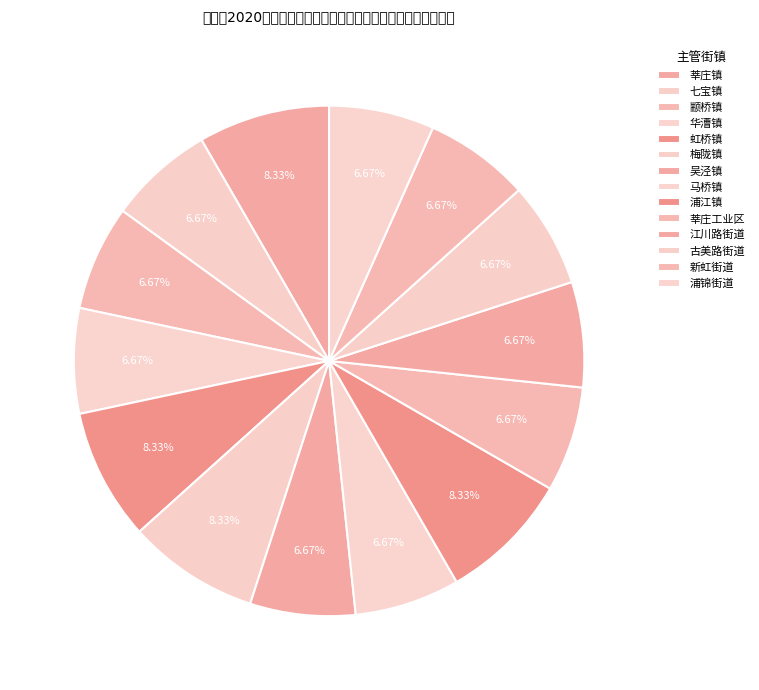

To the nearest percent, what is the average slice percentage?

7%